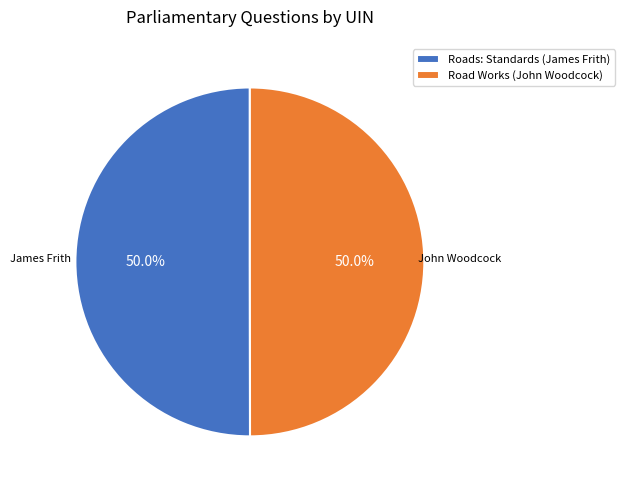

Count the number of slices in the pie.

2